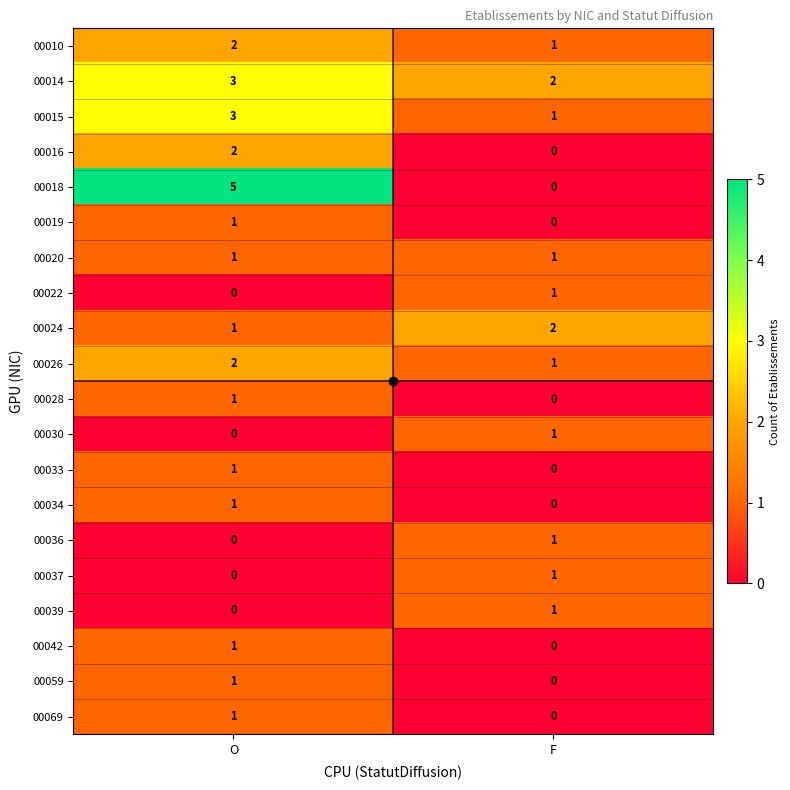

What is the total value across all series at O?

26